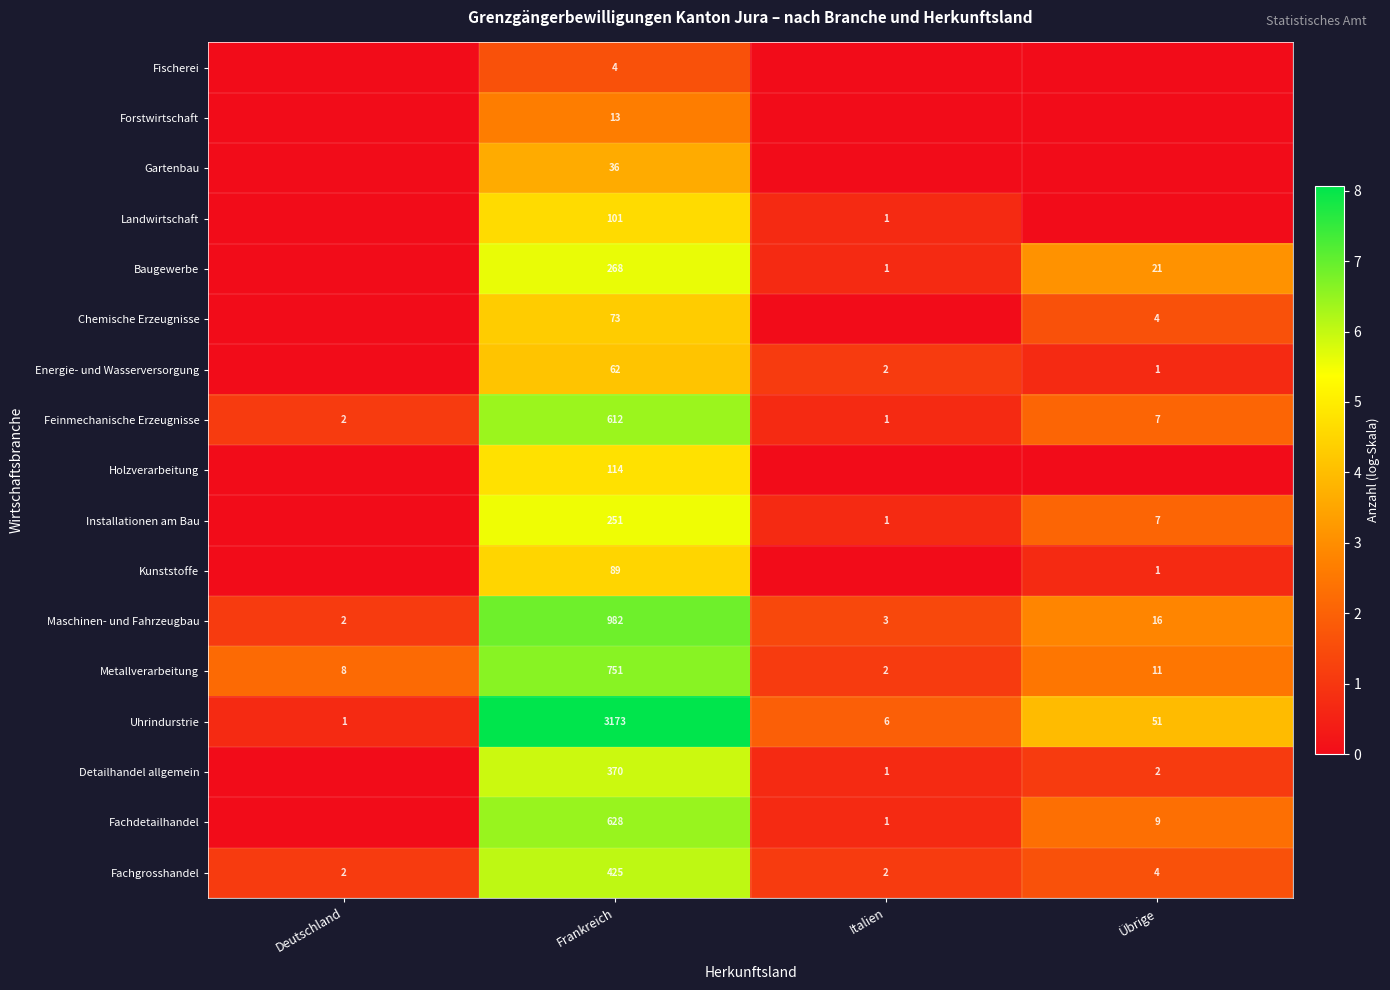

What is the difference between the highest and lowest values at Übrige?

4.0